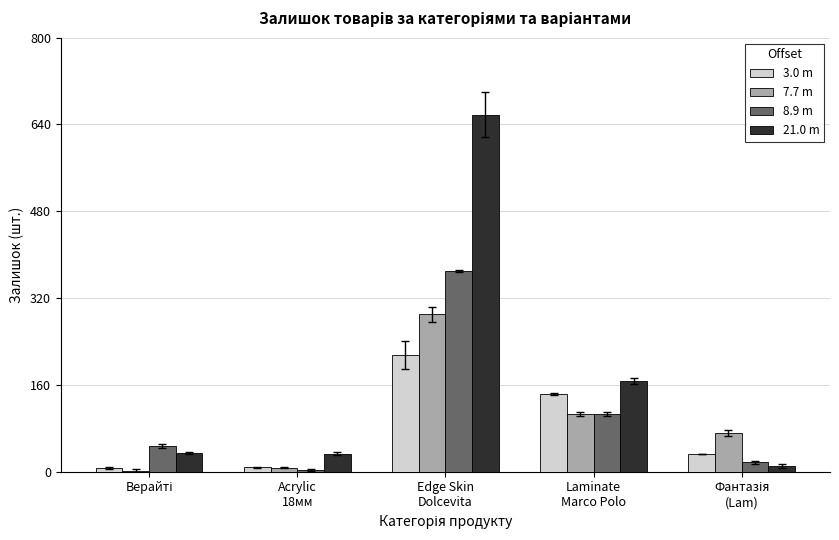

How many distinct data groups are displayed?

4